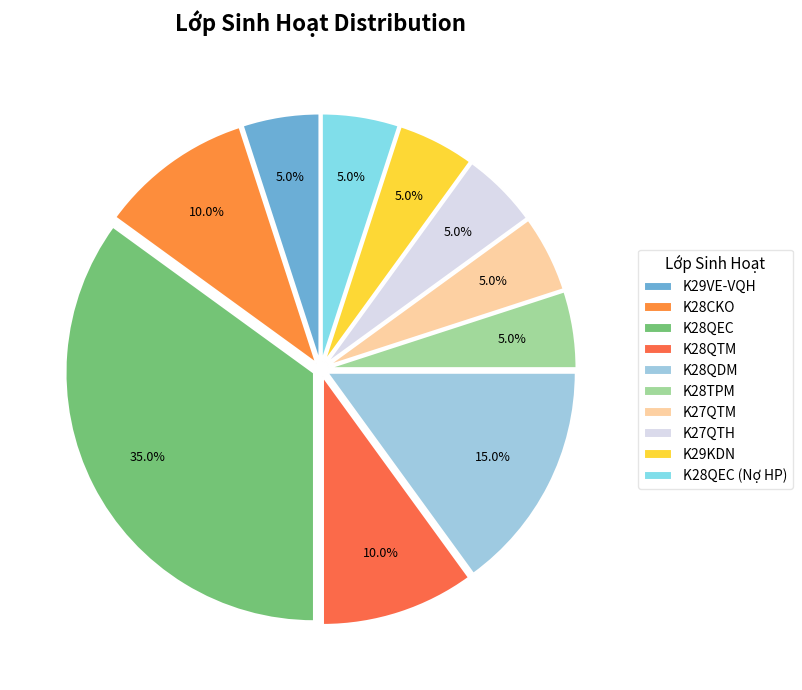

To the nearest percent, what is the average slice percentage?

10%